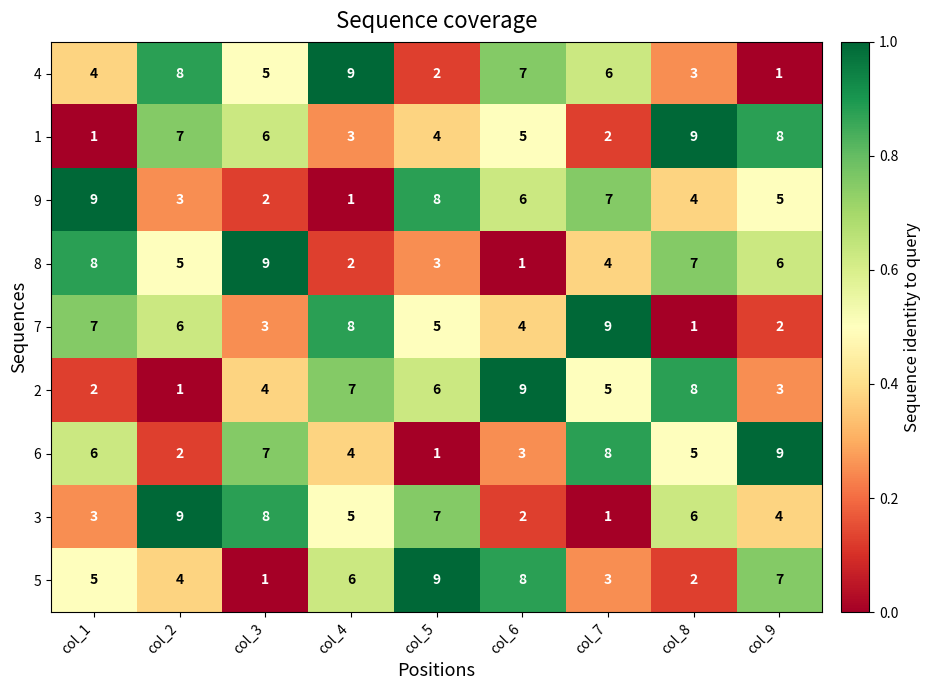

What is the smallest value displayed?

1